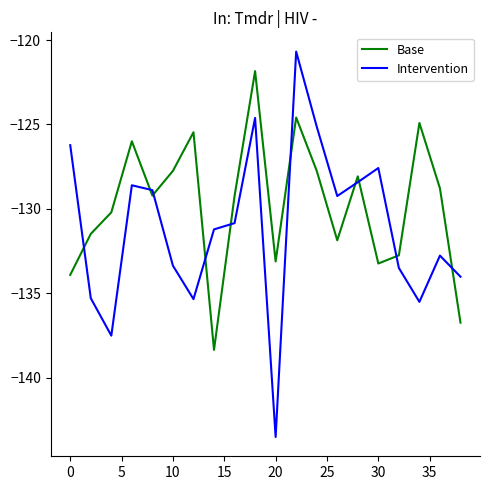

Which series has the widest spread of values?

Intervention